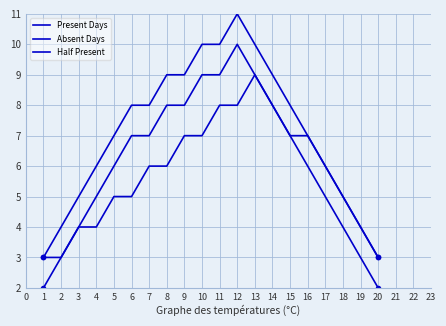

Does the chart have visible grid lines?

Yes